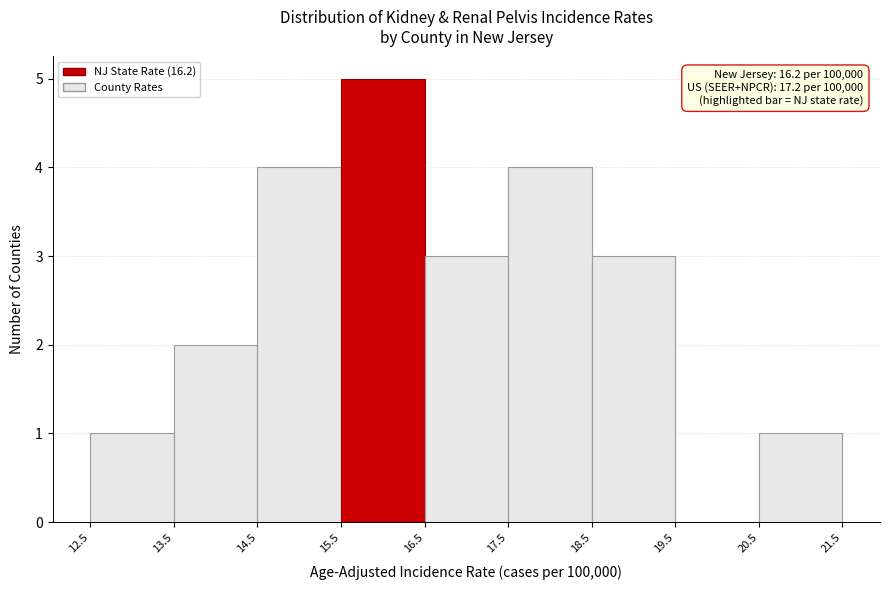

Over which range of the x-axis is the bar tallest?

15.5 to 16.5